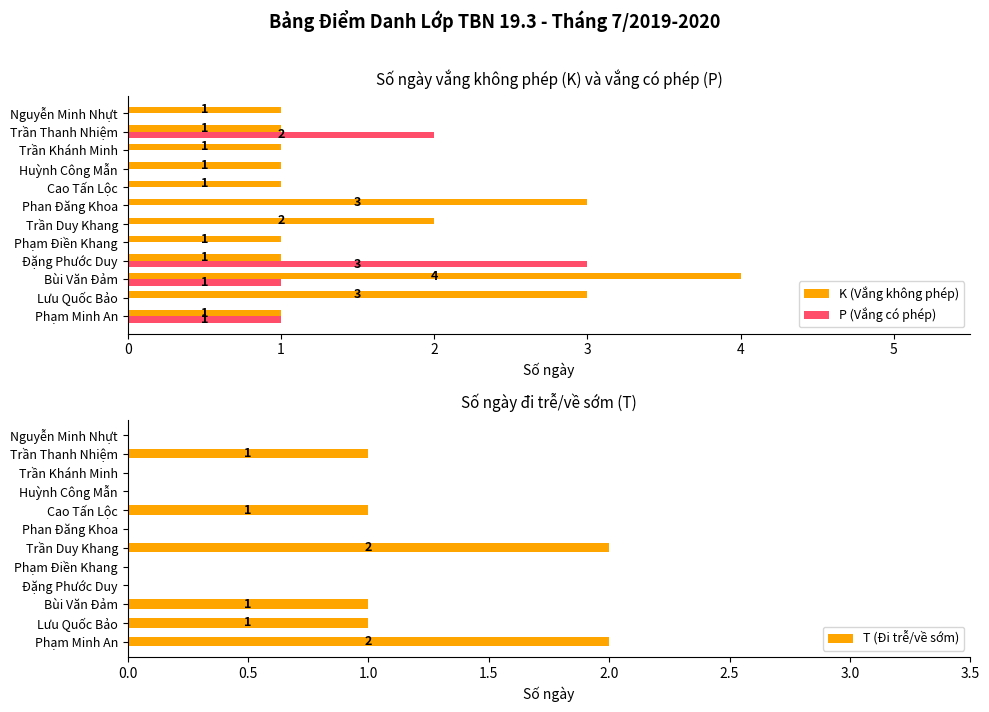

The T (Đi trễ/về sớm) series shows 0 at Trần Khánh Minh. True or false?

True